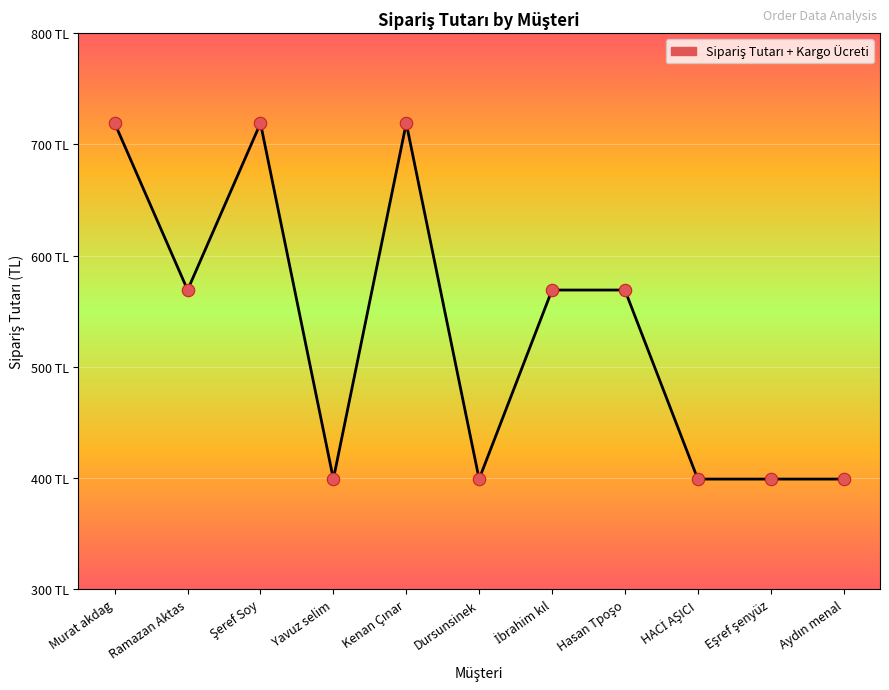

Between Ramazan Aktas and Aydın menal, which is larger?

Ramazan Aktas